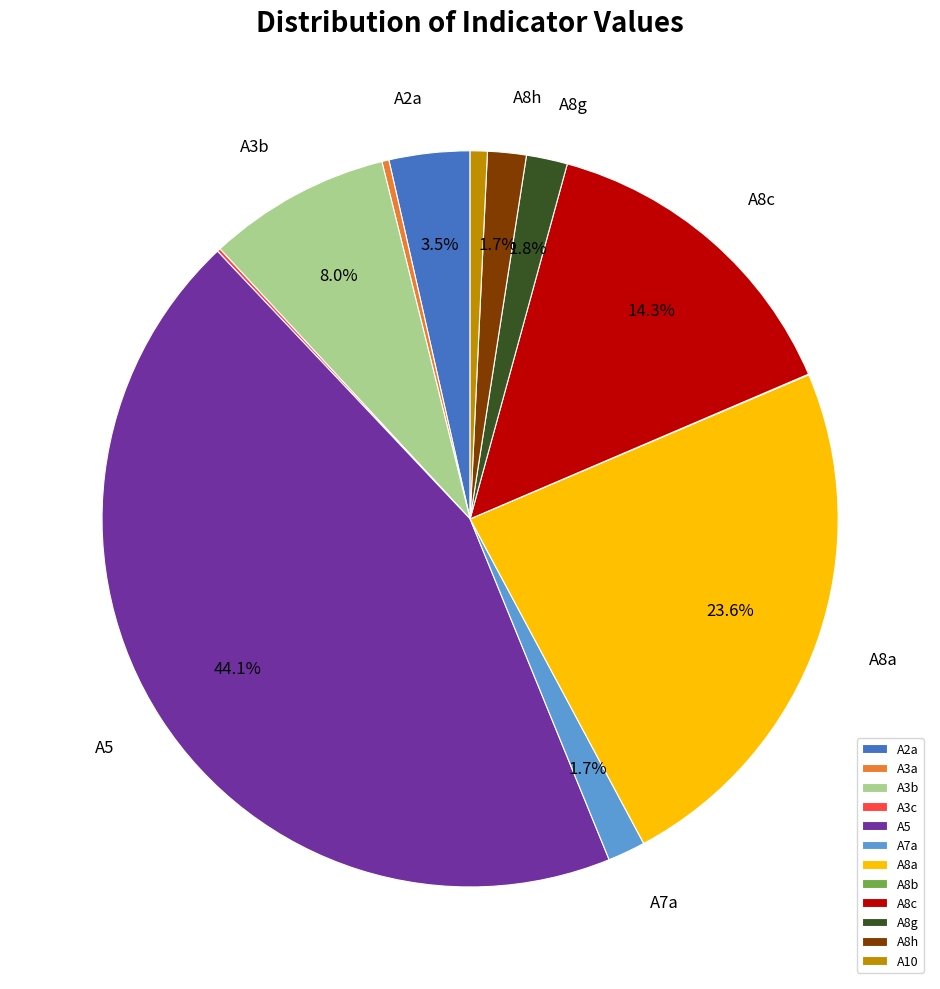

What is the largest slice in the pie chart?

A5